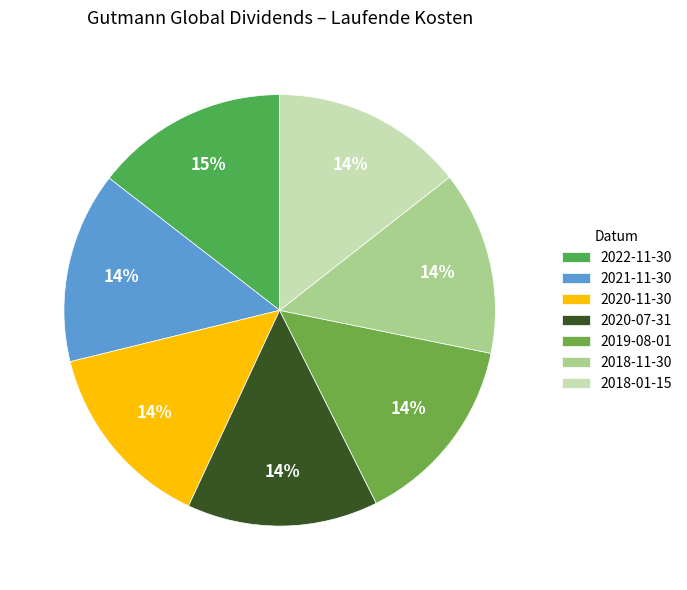

To the nearest percent, what percentage of the pie is 2021-11-30?

14%